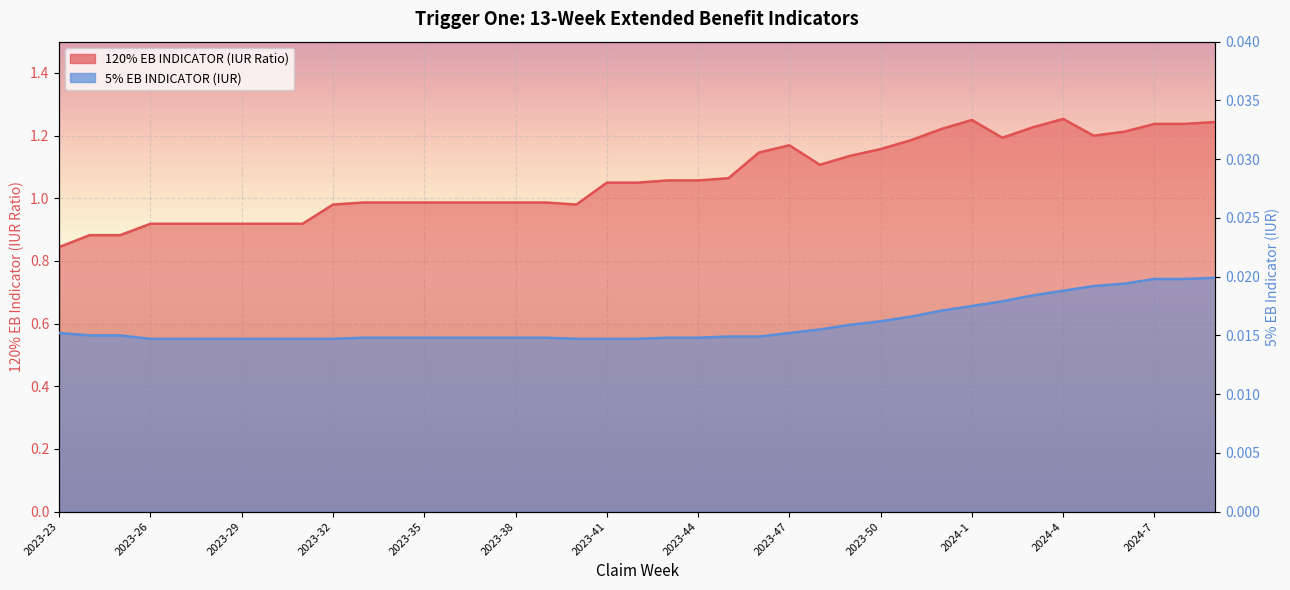

What are all the series names shown in the legend?

120% EB INDICATOR (IUR Ratio), 5% EB INDICATOR (IUR)